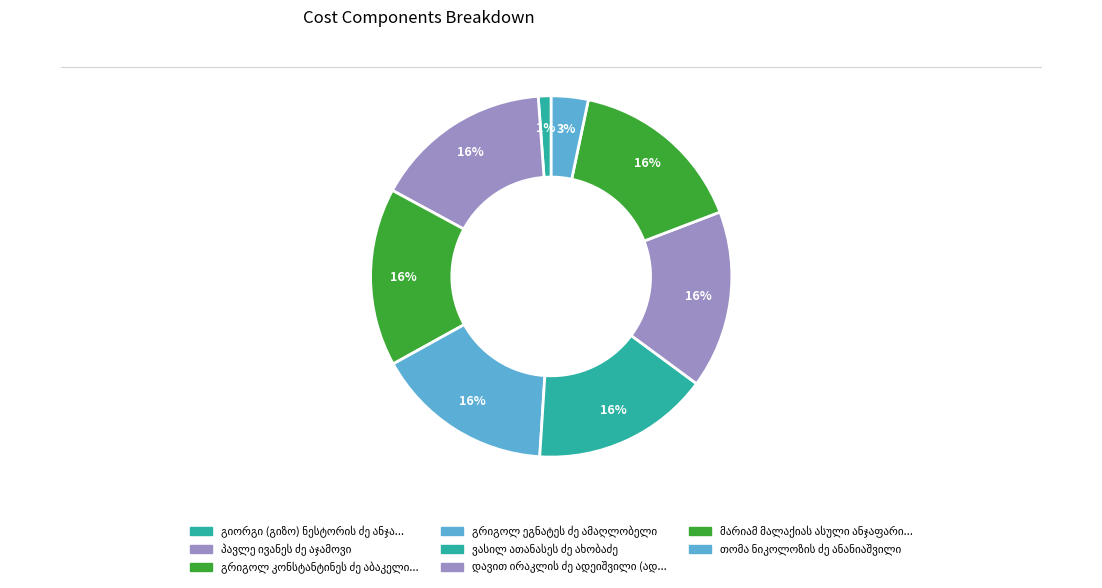

Count the number of slices in the pie.

8